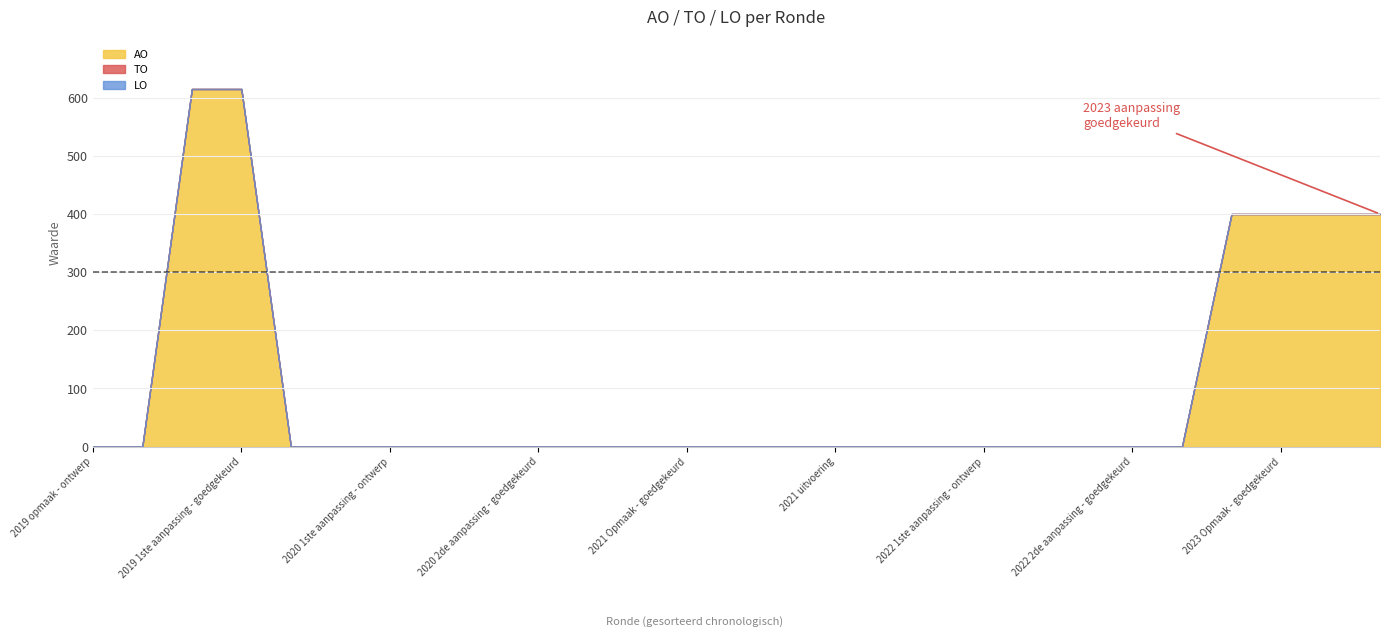

Which series has the largest range (max minus min)?

AO